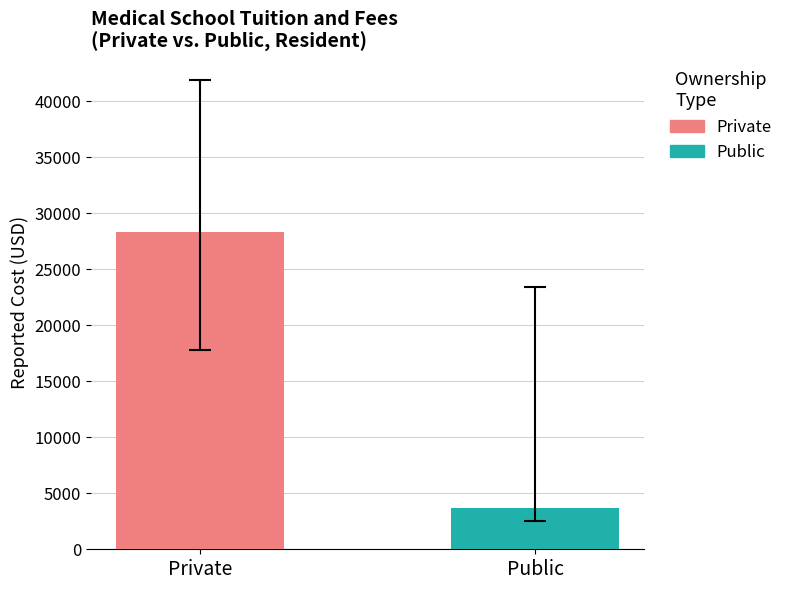

Does the chart contain stacked bars?

No